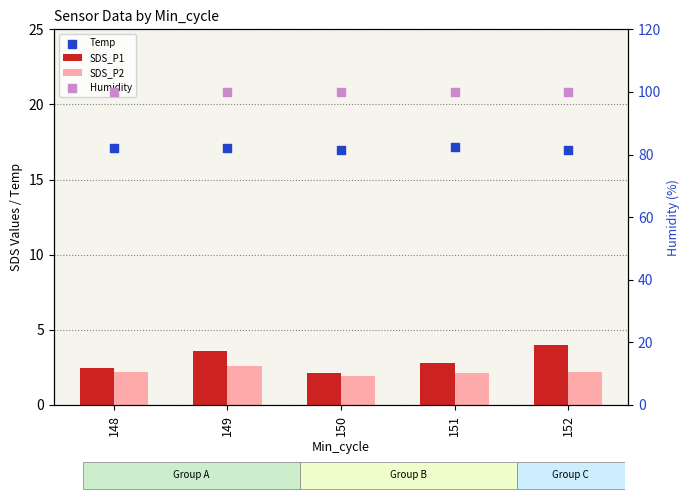

Which series contains the lowest Y value?

SDS_P2